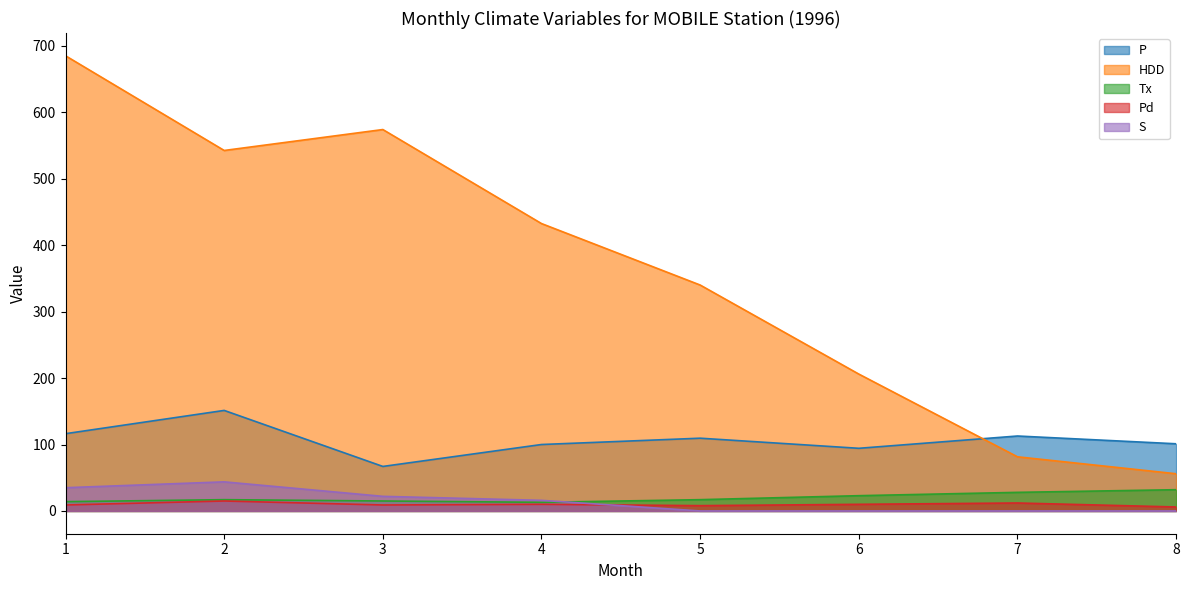

How many interior local peaks does the S series have?

1